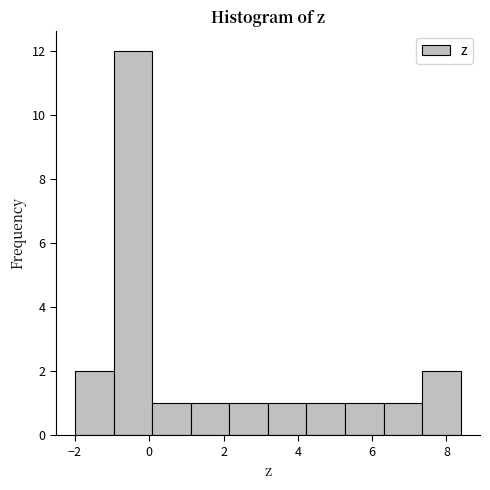

Reading left to right, transcribe this chart: for each bar, give the range it covers on the x-axis and its height. Neither the bar edges nor the heights are printed on the chart, so give them approximately, as read against the axes.

-2.0 to -1.0: 2
-1.0 to 0.0: 12
0.0 to 1.2: 1
1.2 to 2.2: 1
2.2 to 3.2: 1
3.2 to 4.2: 1
4.2 to 5.2: 1
5.2 to 6.4: 1
6.4 to 7.4: 1
7.4 to 8.4: 2